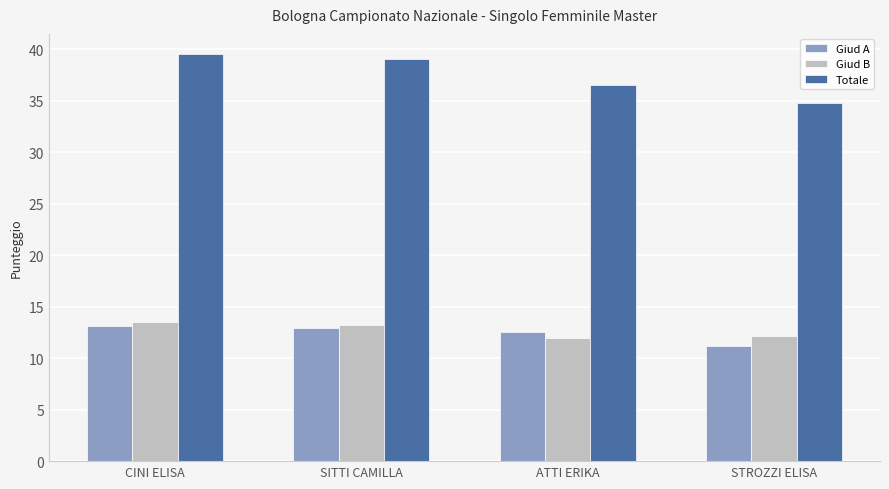

List the labels in order of Totale value, largest first.

CINI ELISA, SITTI CAMILLA, ATTI ERIKA, STROZZI ELISA